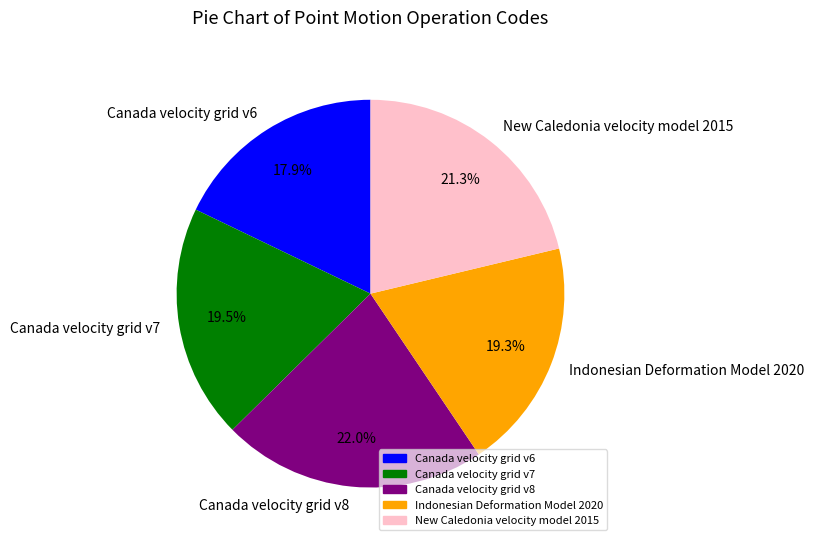

What percentage do Canada velocity grid v8 and Canada velocity grid v6 together represent?

39.9%